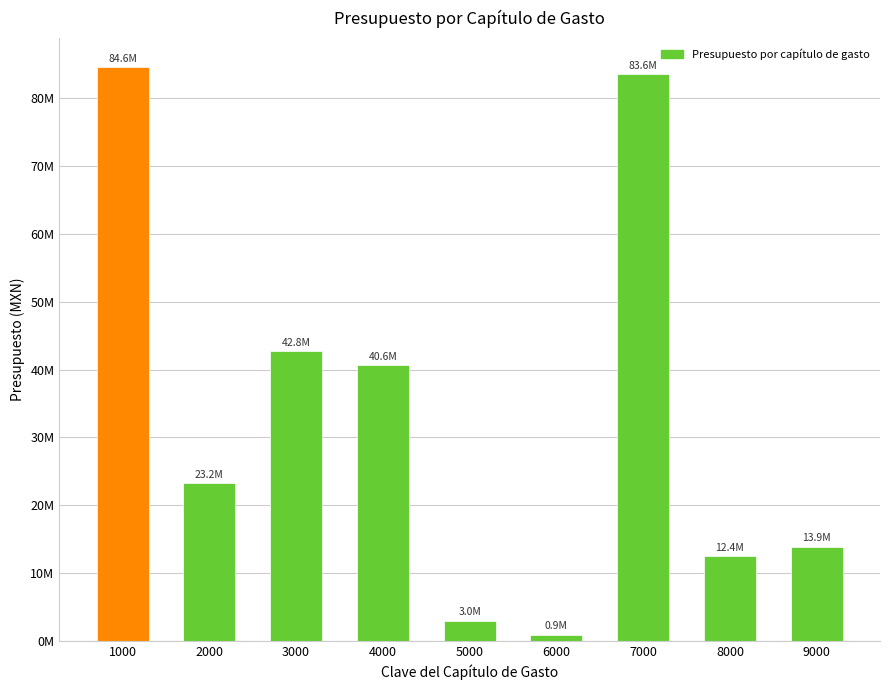

Reading left to right, transcribe all the data shown in this chart.

1000=84649808.0	2000=23228523.0	3000=42760790.4	4000=40614000.0	5000=2973165.3	6000=900000.0	7000=83591237.9	8000=12447648.0	9000=13880557.5